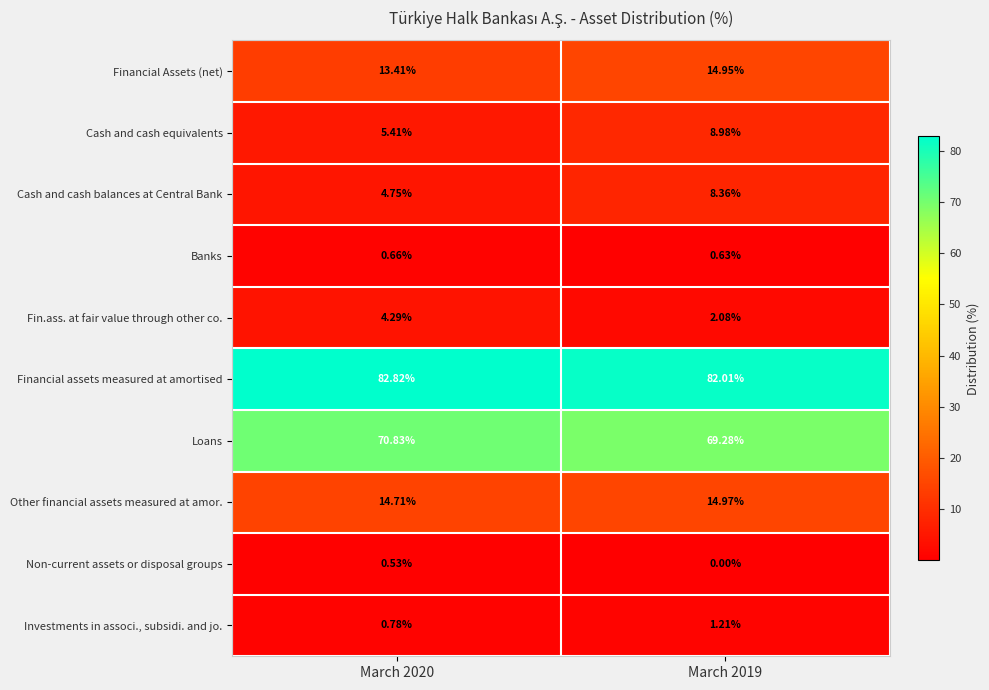

Which series changed the most between March 2020 and March 2019?

Cash and cash balances at Central Bank